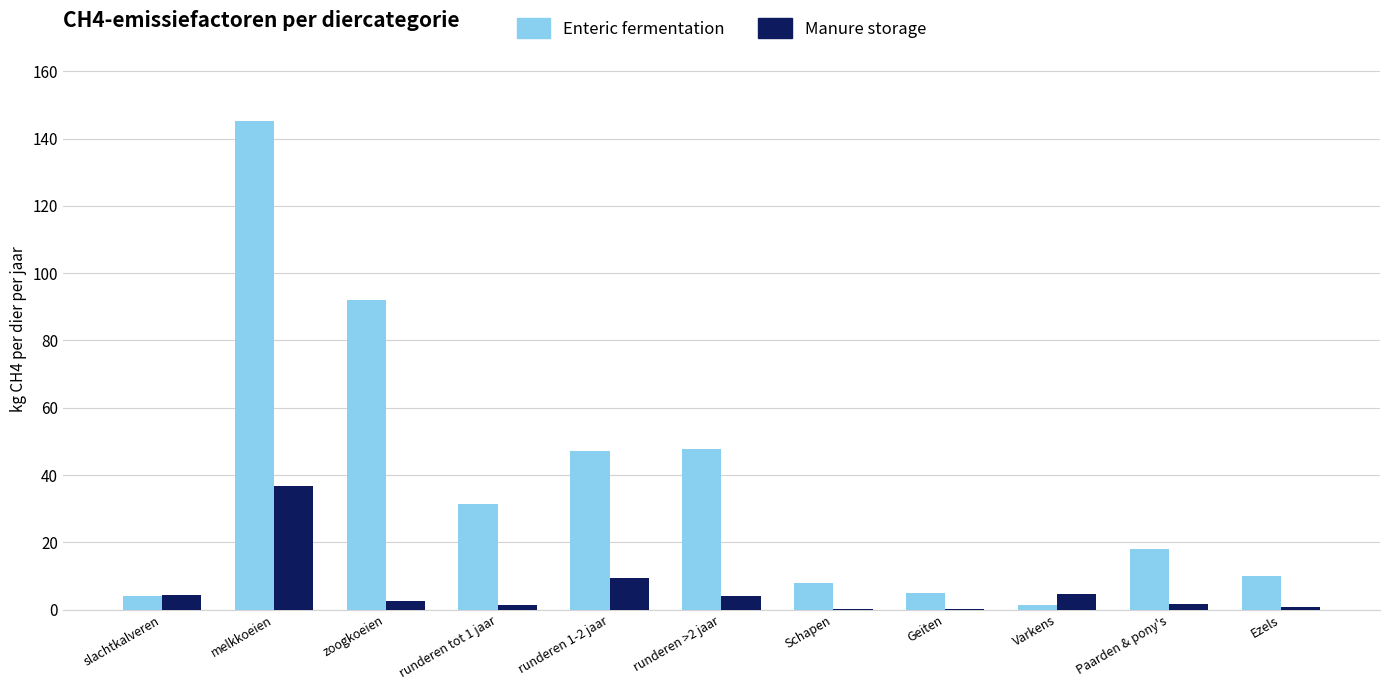

Is the value of Manure storage at Varkens greater than the value of Enteric fermentation at zoogkoeien?

No